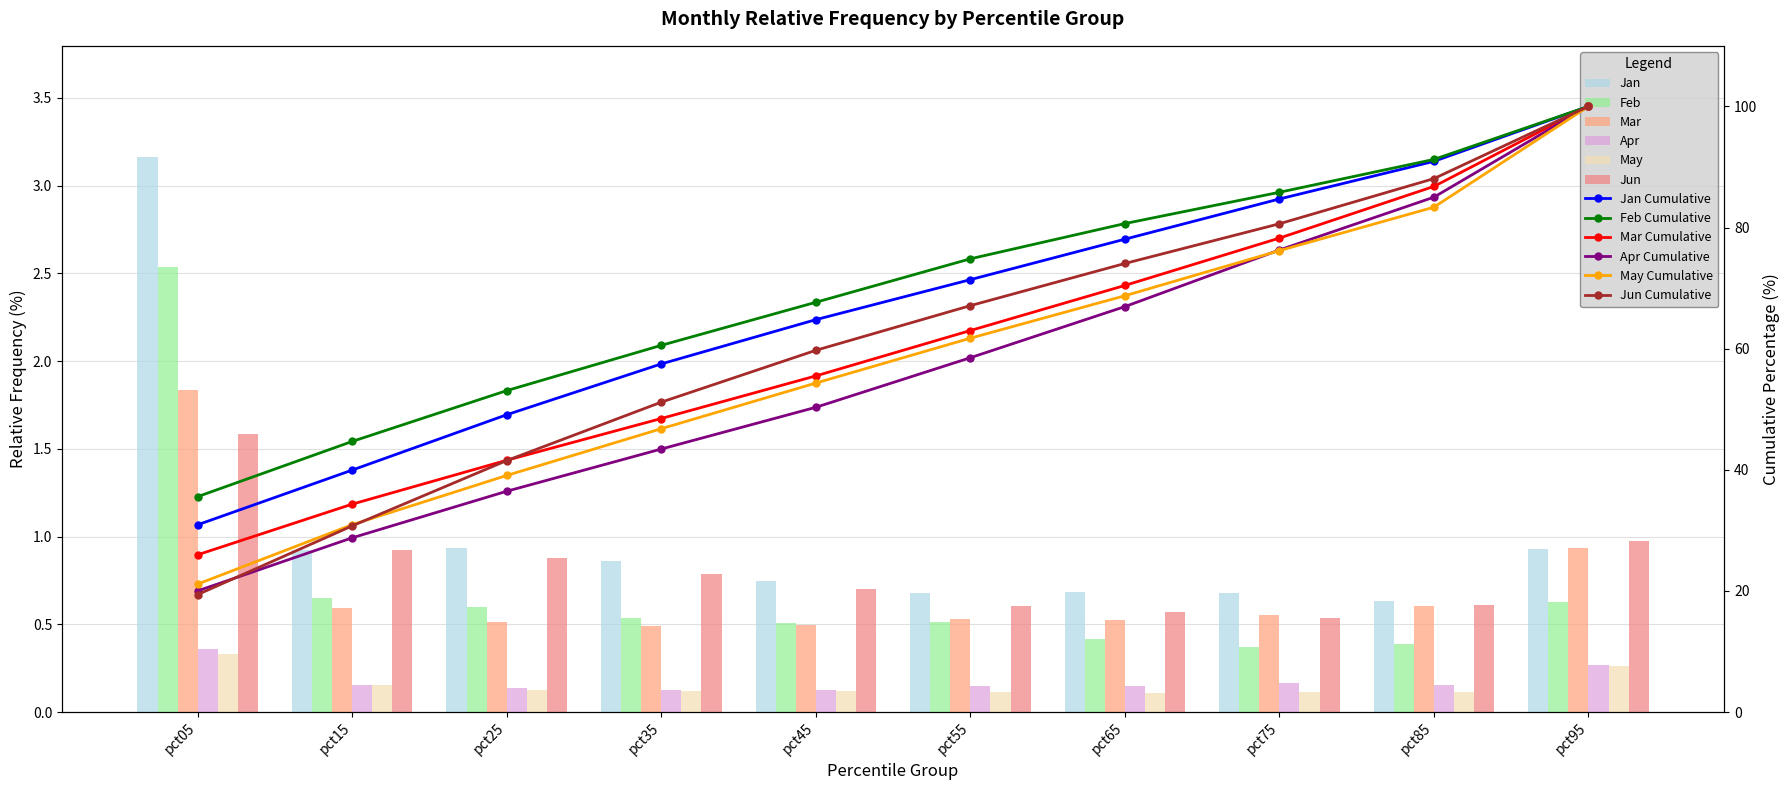

At which category is the sum across all series the highest?

pct05